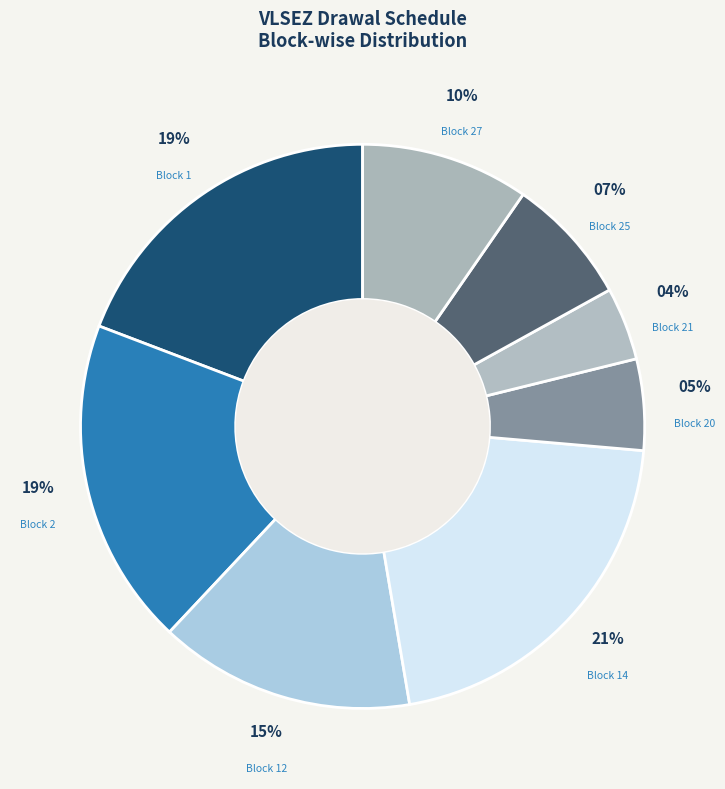

To the nearest percent, what portion does Block 20 represent?

5%